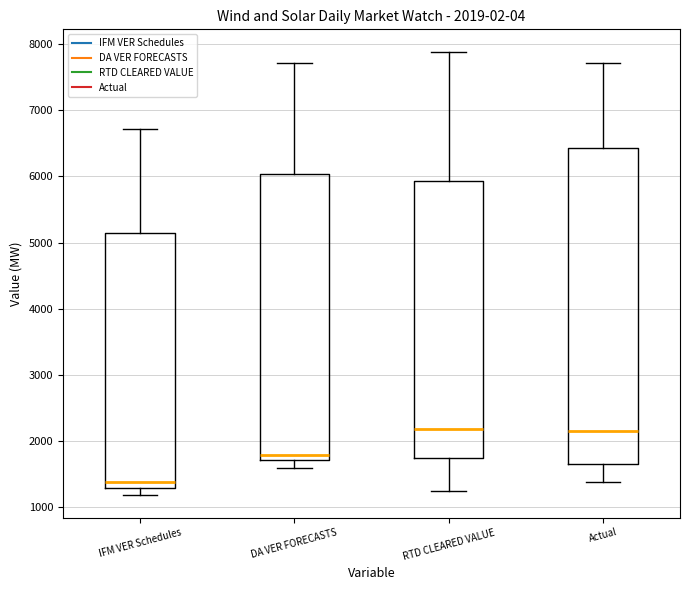

Which box's median line is the lowest?

IFM VER Schedules